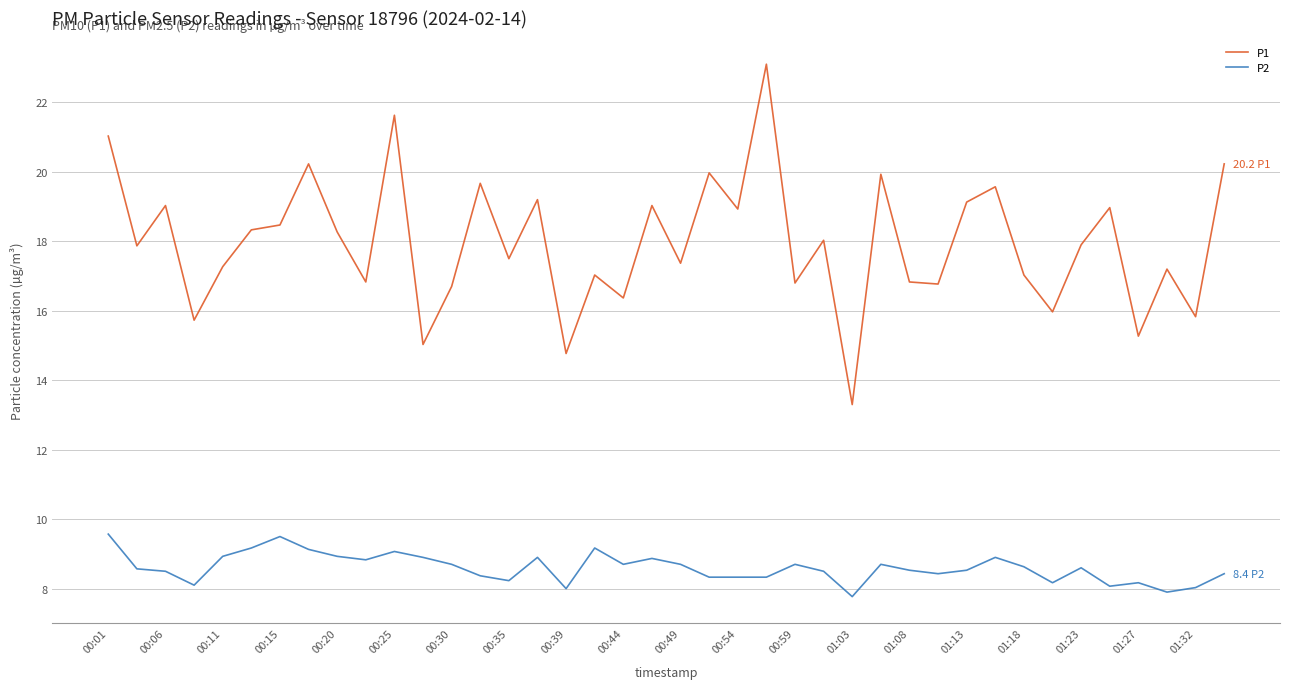

Which series has the widest spread of values?

P1